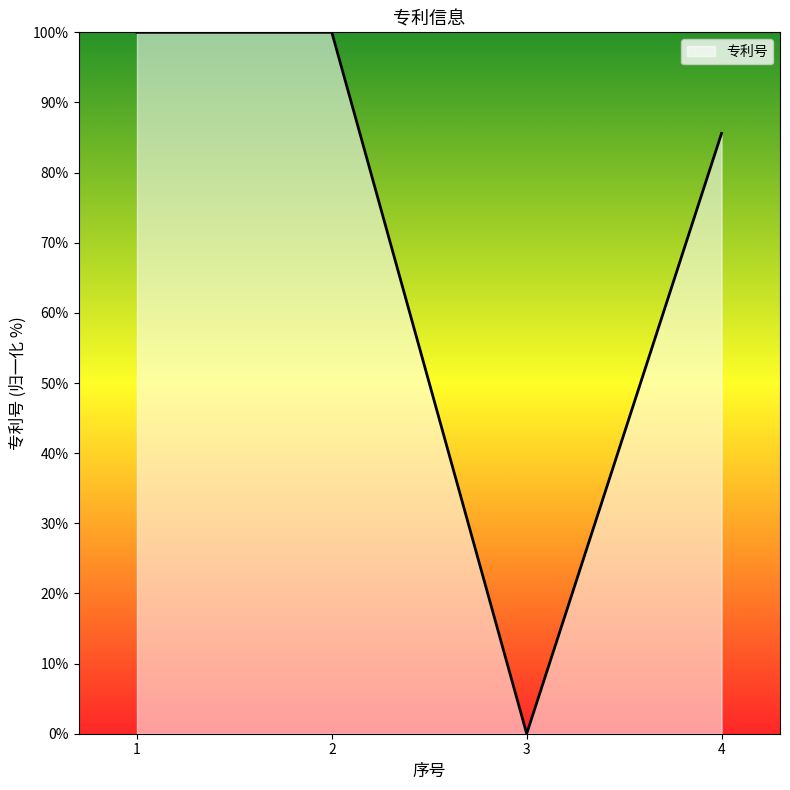

Is it true that the value at 3 is 61.6?

False